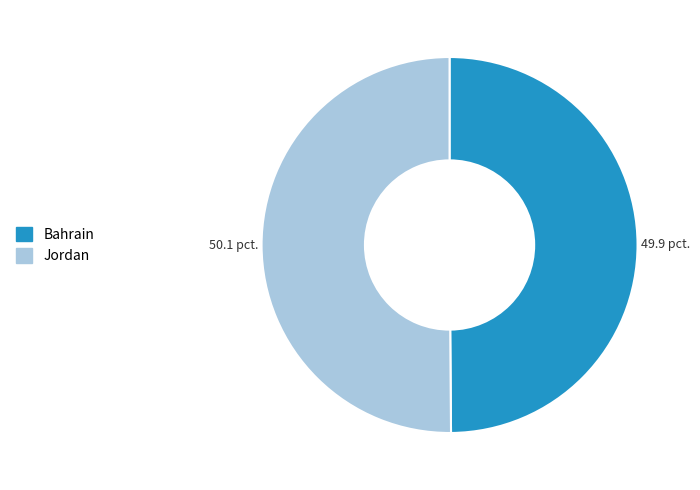

Count the number of slices in the pie.

2